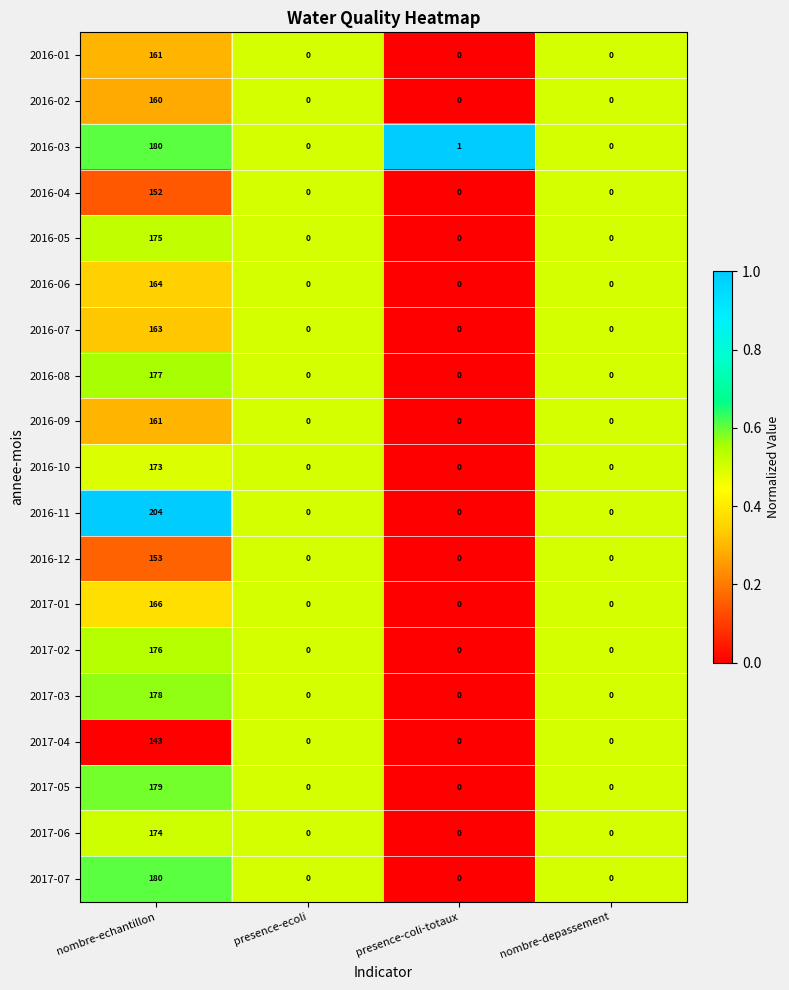

At which category is the sum across all series the highest?

nombre-echantillon